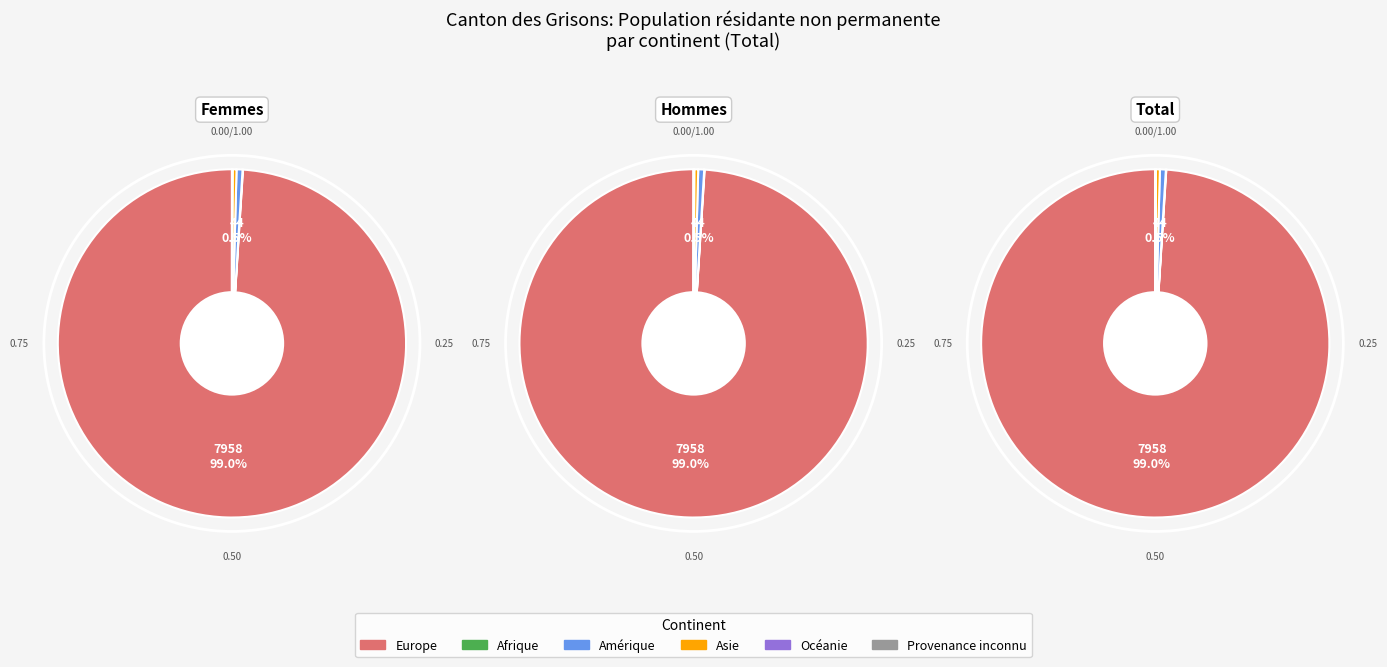

What is the change in value from Afrique to Amérique?

+41